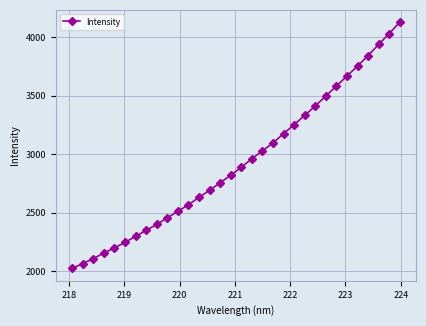

What is the value of the 28th point from the left?

3751.3